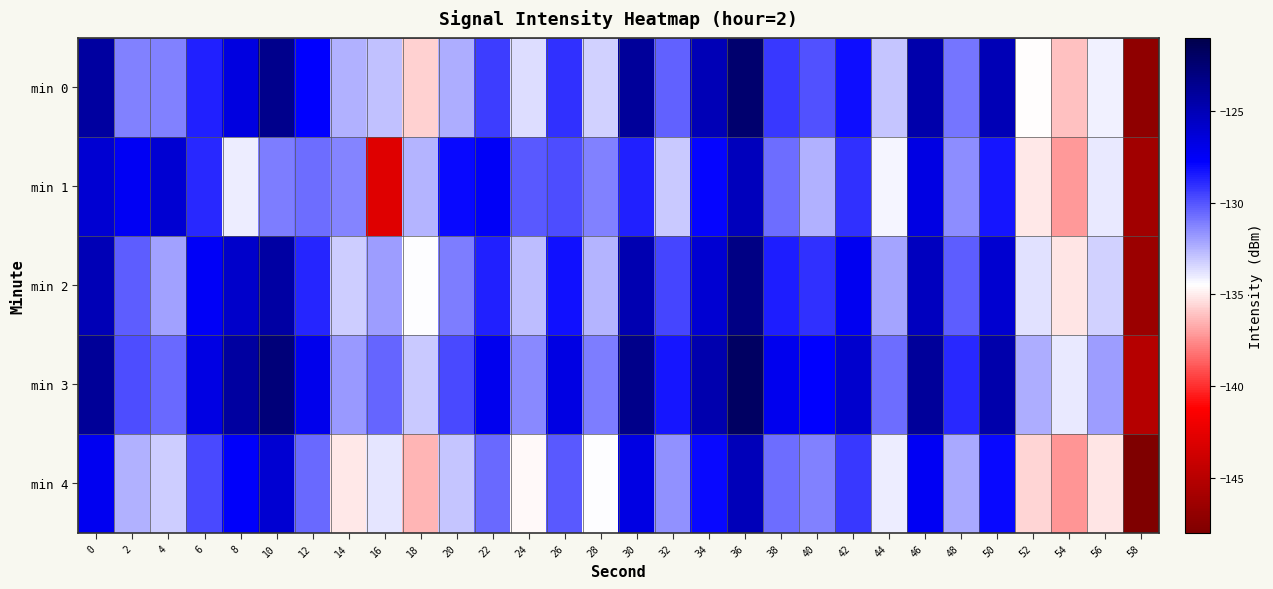

At which category is the sum across all series the highest?

36